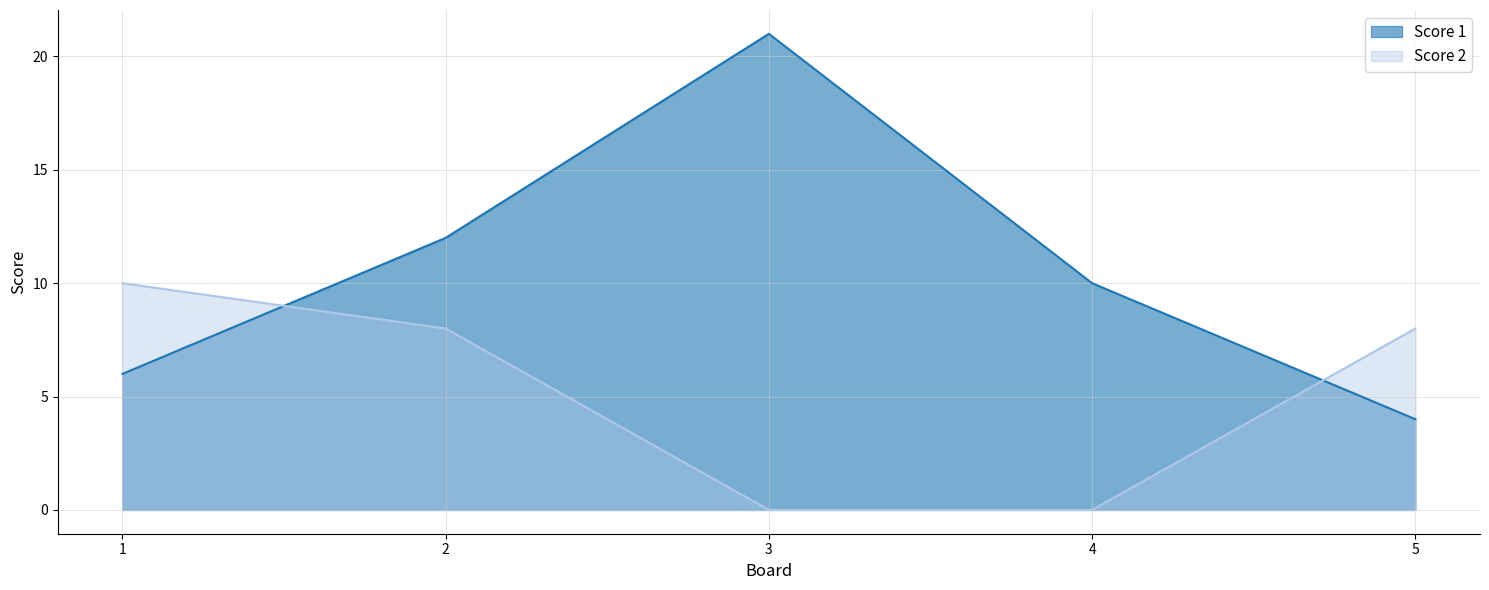

How many lines are shown in the chart?

2